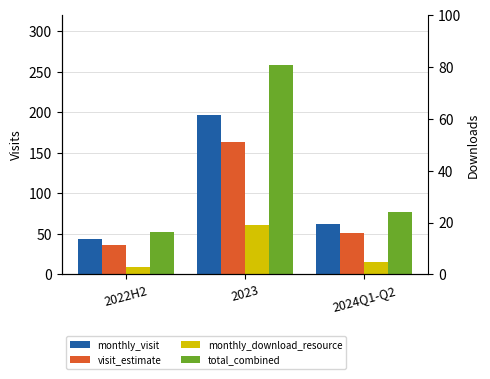

How many values in the visit_estimate series exceed 51?

2